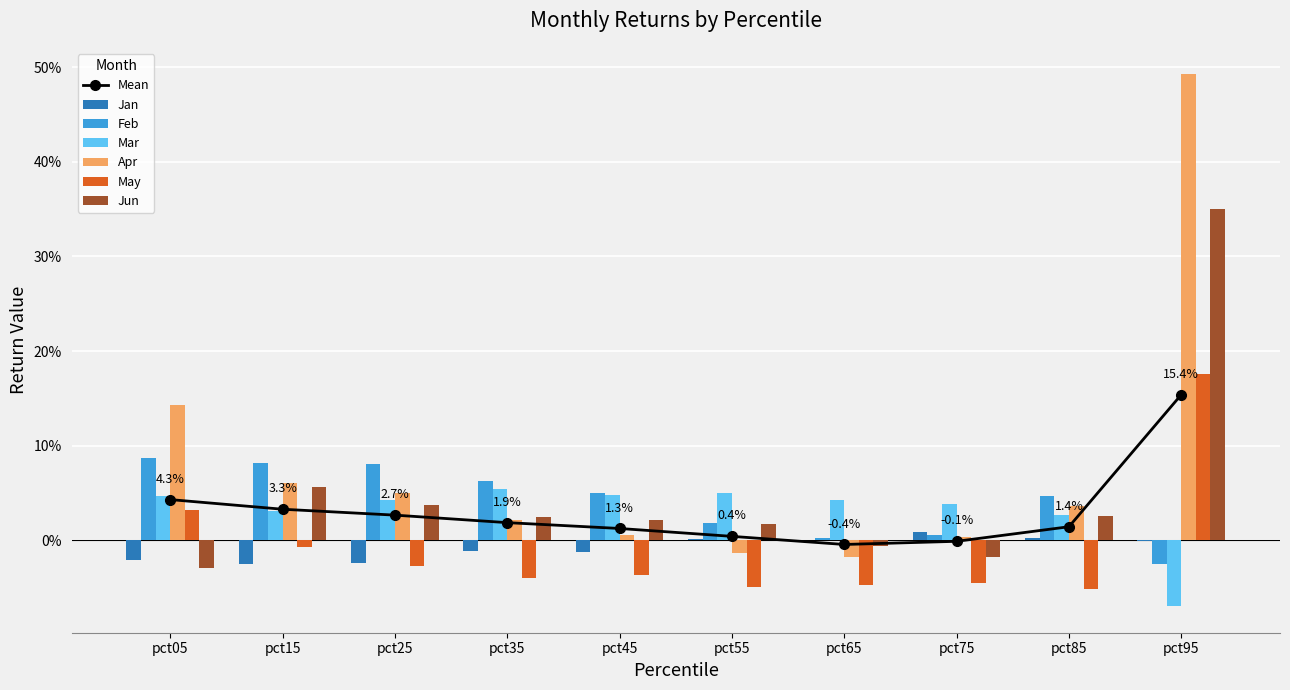

Are the bars horizontal?

No